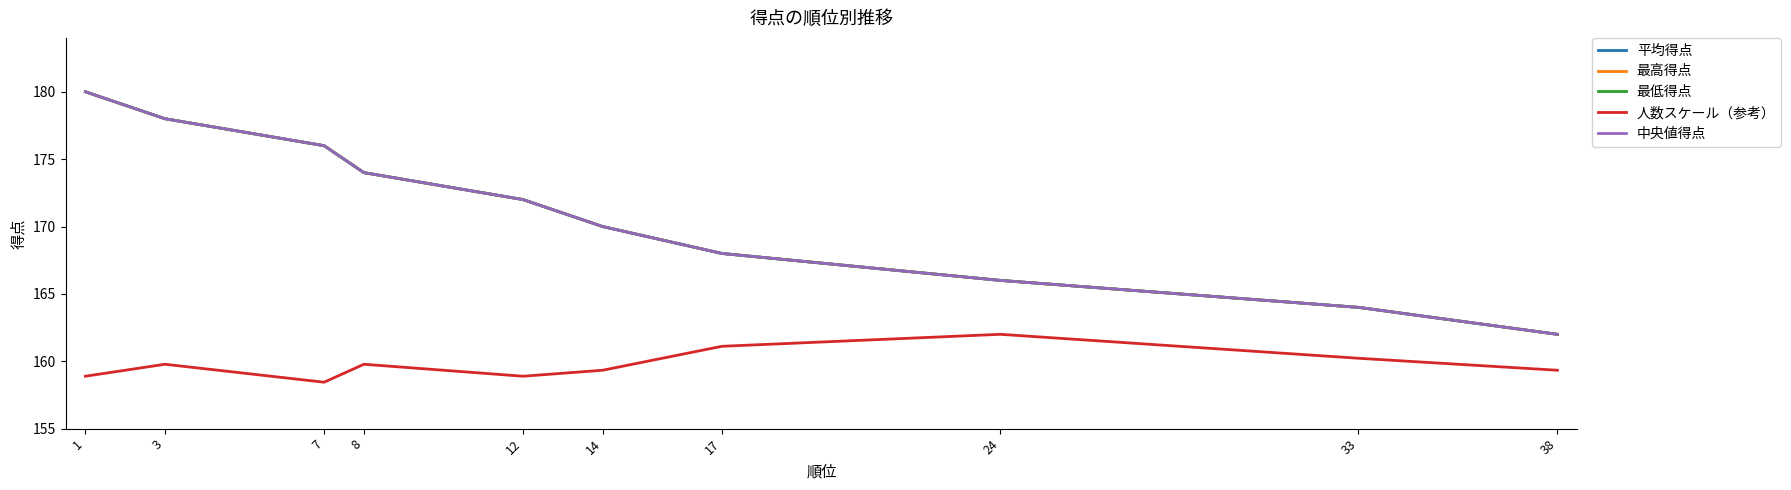

Does the chart have visible grid lines?

No